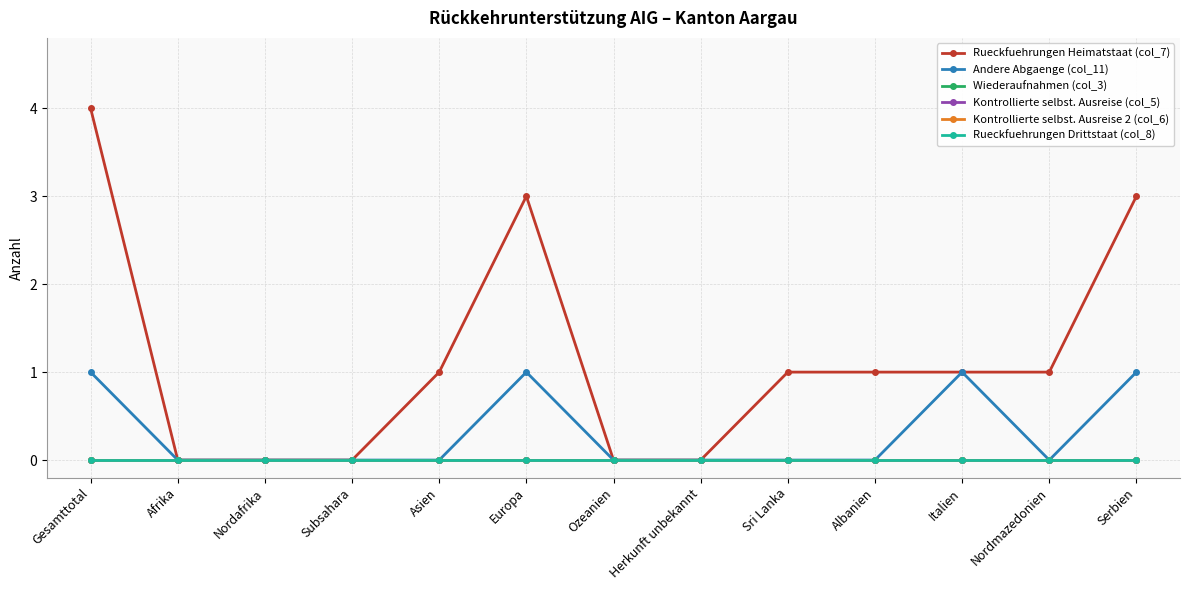

True or false: Kontrollierte selbst. Ausreise 2 (col_6) and Rueckfuehrungen Heimatstaat (col_7) cross at least once.

False